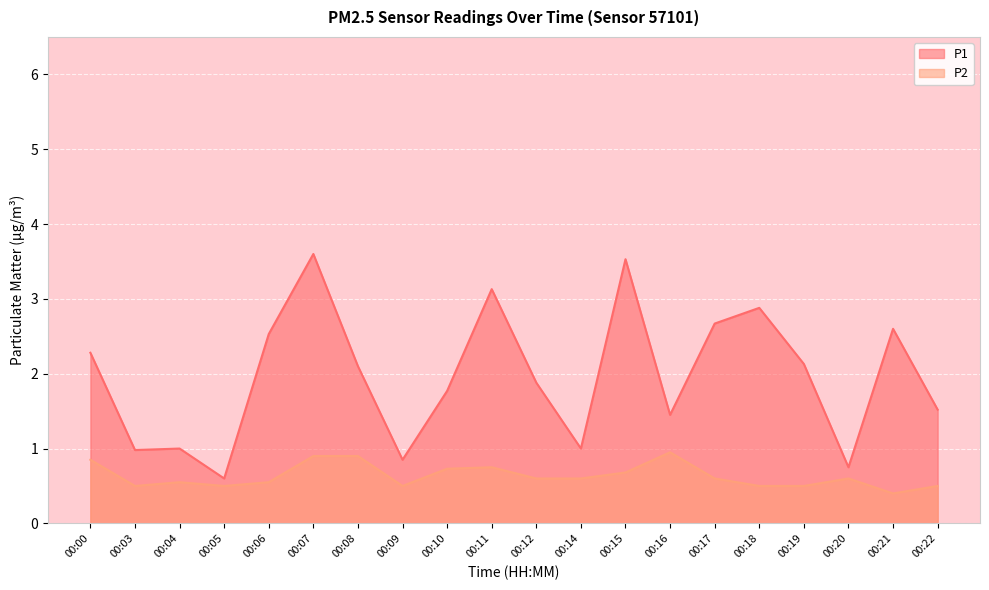

Read the P2 value at 00:17.

0.6